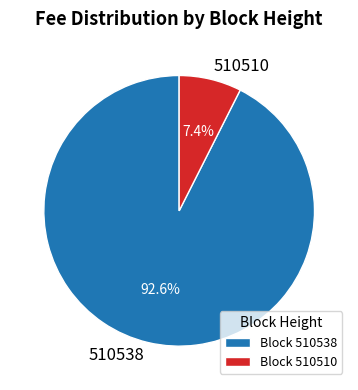

Which category accounts for the majority?

510538